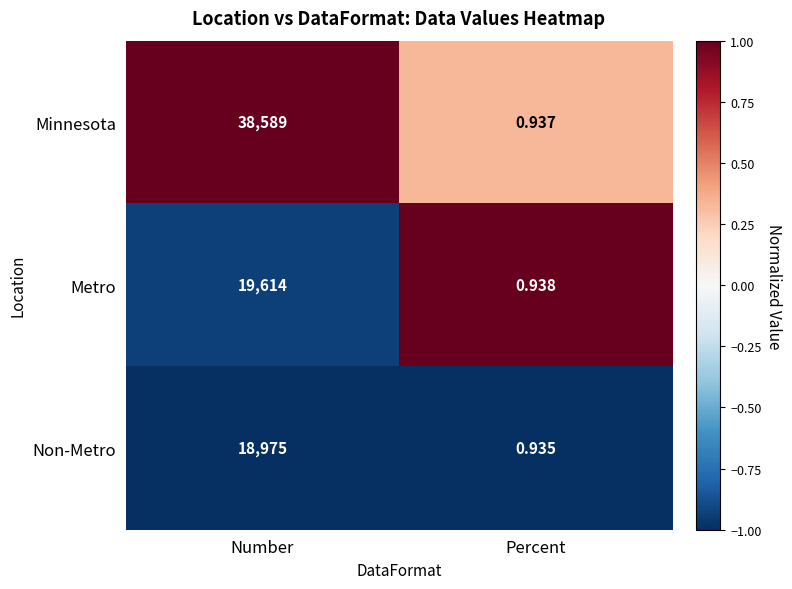

At how many categories does at least one series exceed 0?

2